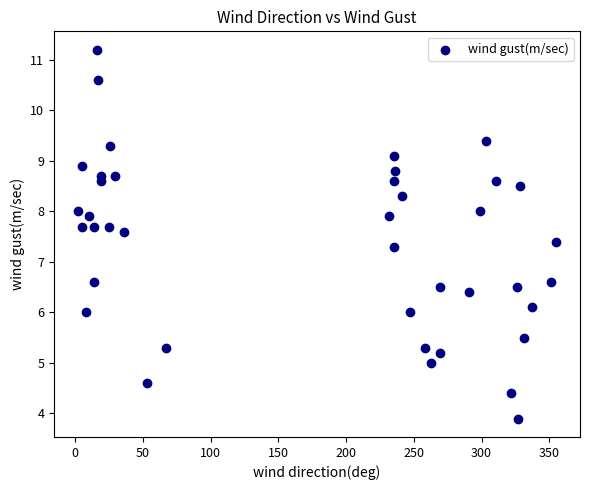

What Y value in the scatter plot is closest to 7?

7.3